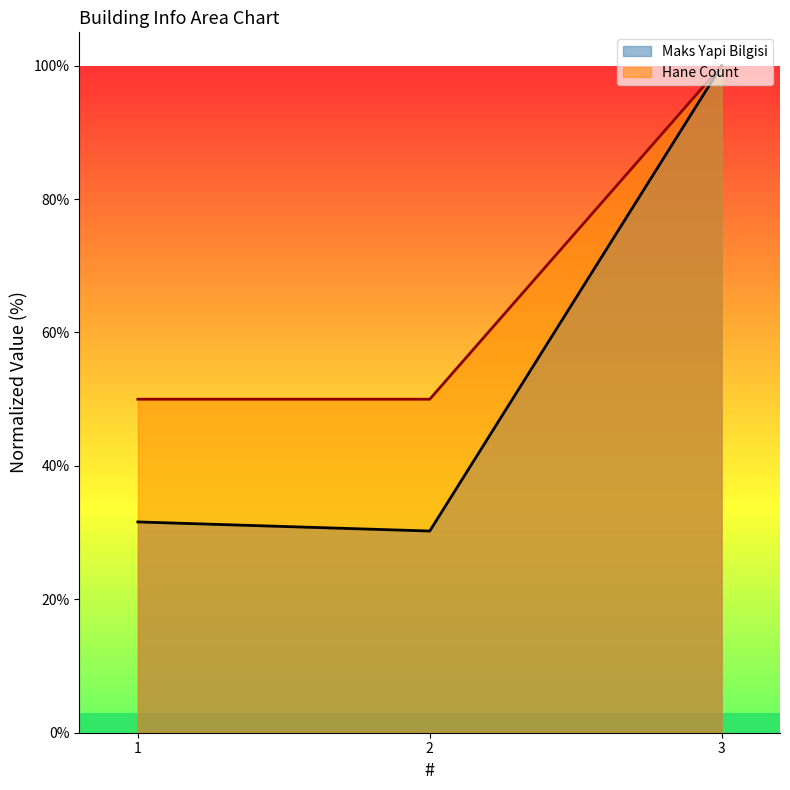

Rank the series by their average value, from highest to lowest.

Hane Count, Maks Yapi Bilgisi